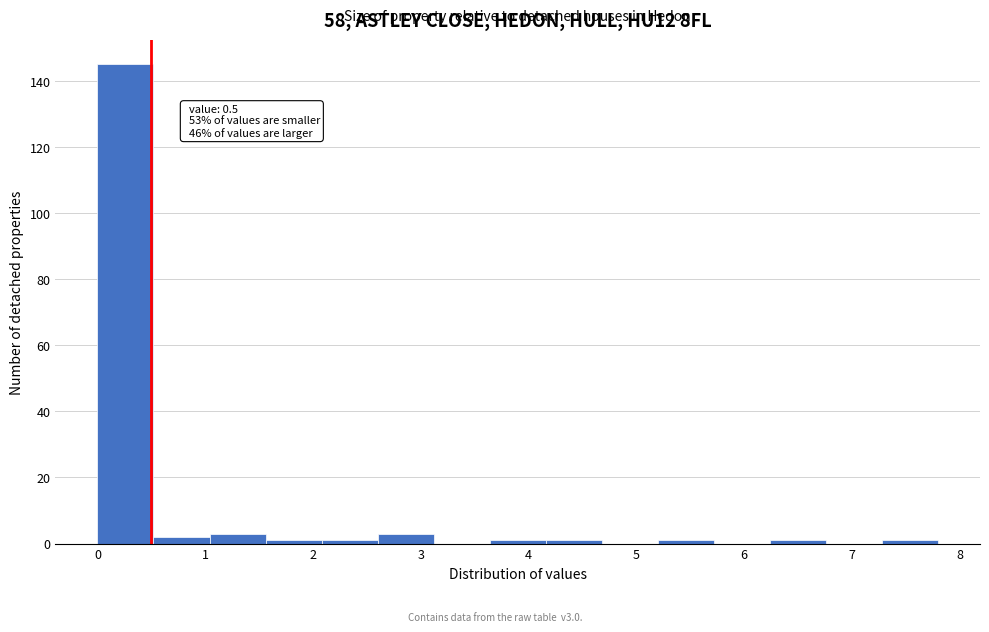

Over which range of the x-axis is the bar tallest?

0.00 to 0.52